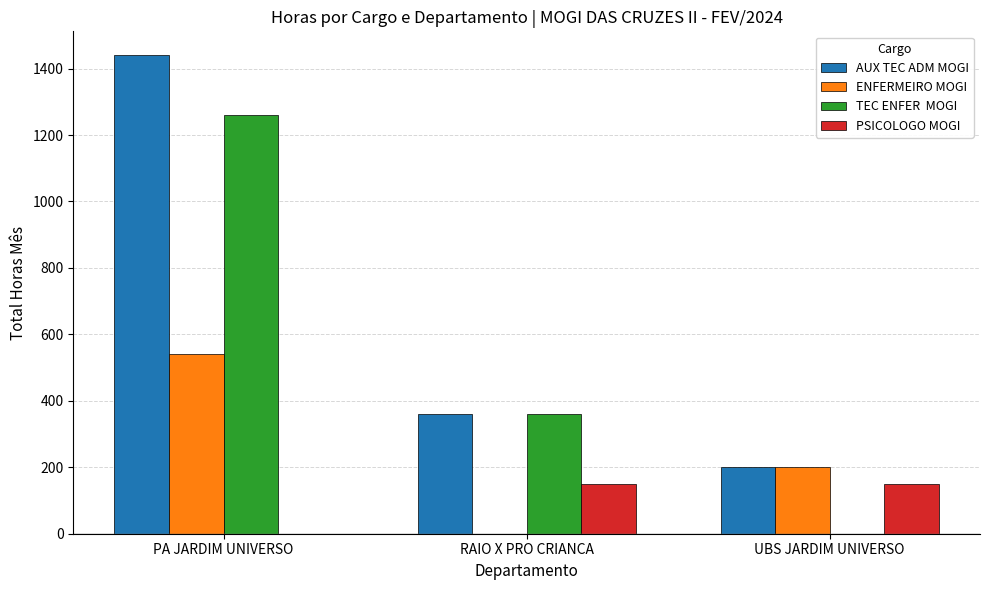

What is the total value across all series at RAIO X PRO CRIANCA?

870